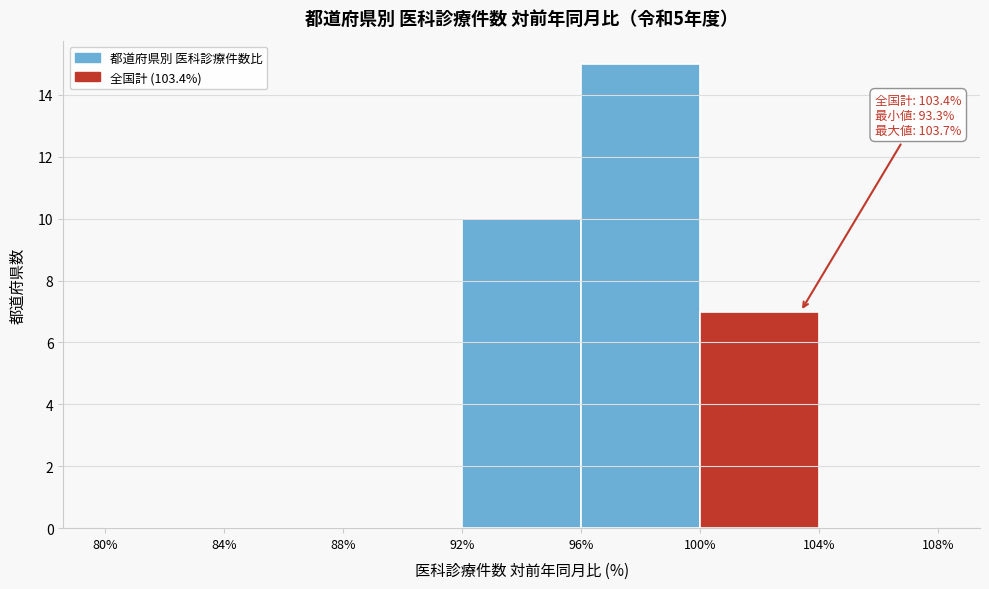

Over which range of the x-axis is the bar tallest?

96% to 100%